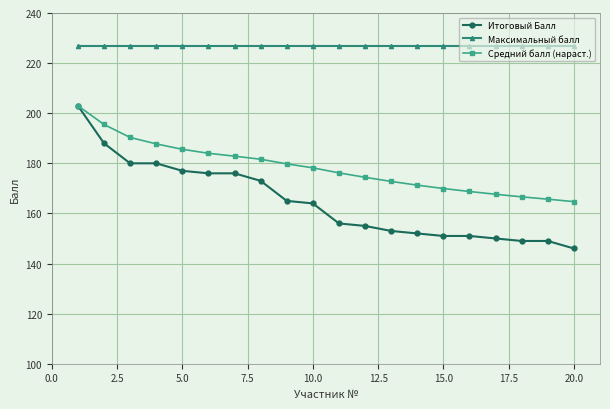

What is the value of the Средний балл (нараст.) point at the 13th from the left?

172.8